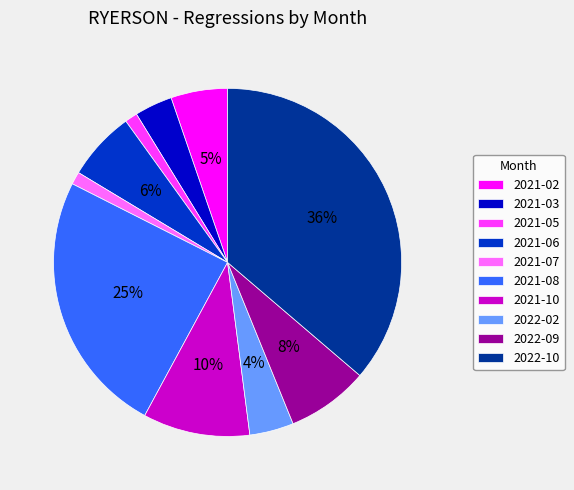

Count the number of slices in the pie.

10